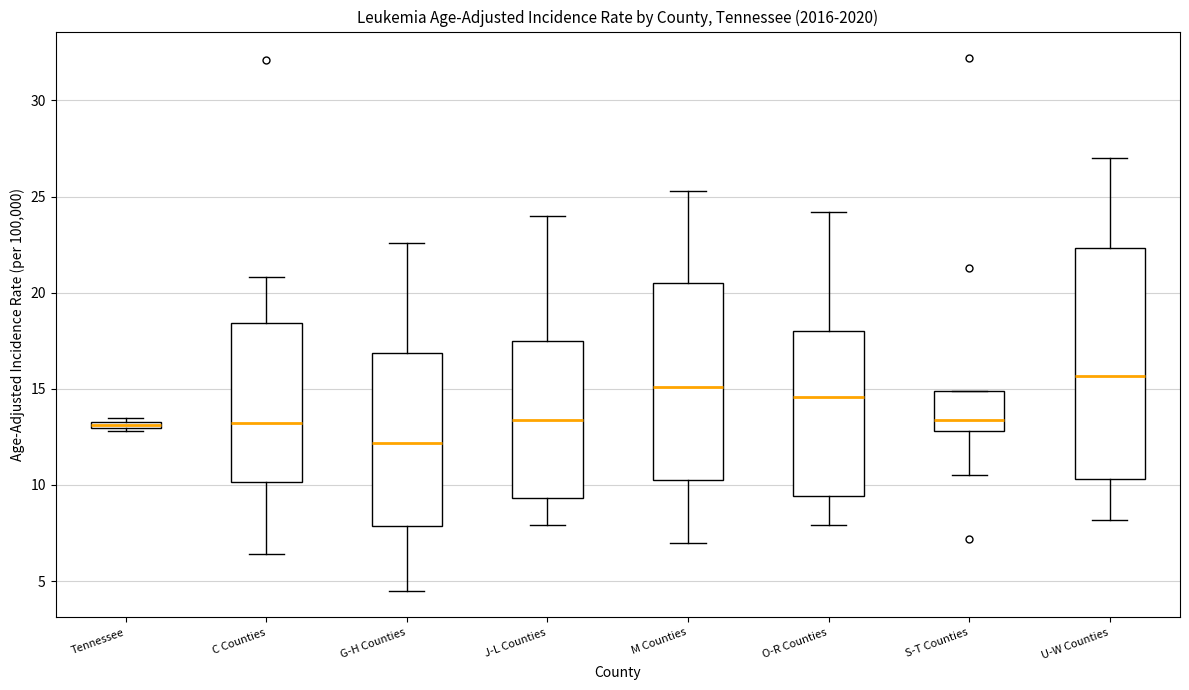

Where does the median line of the box for J-L Counties sit on the y-axis? The values are not printed on the chart, so give them approximately, as read against the axis.

13.5